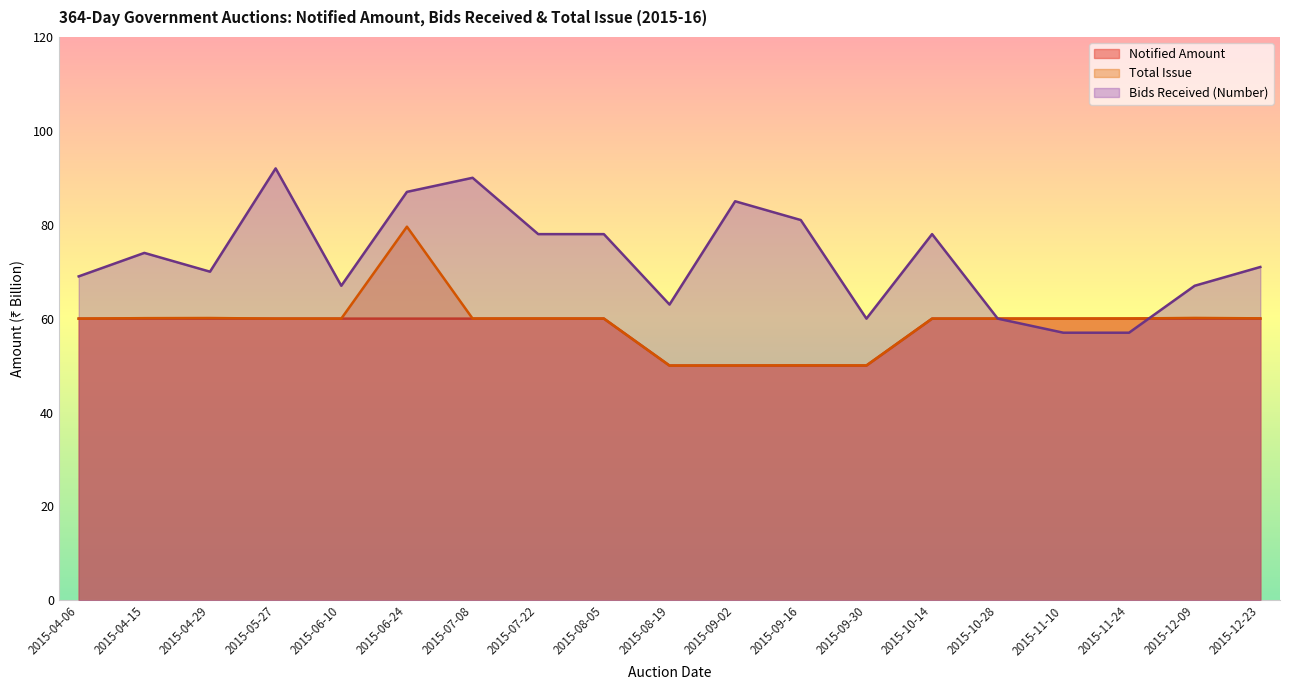

How many times do Total Issue and Bids Received (Number) cross each other?

1